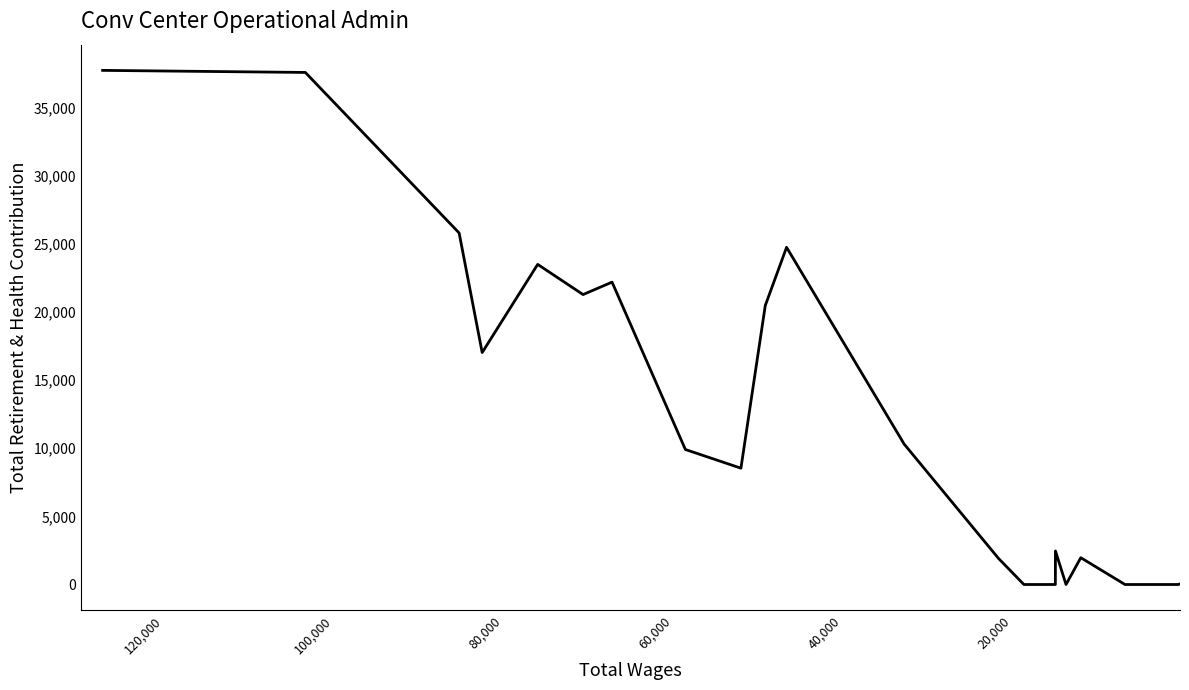

Reading left to right, extract all data points from this chart.

37743	37591	25807	17028	23501	21285	22199	9911	8540	20483	24754	10308	1902	0	0	2462	0	1968	0	0	0	0	45